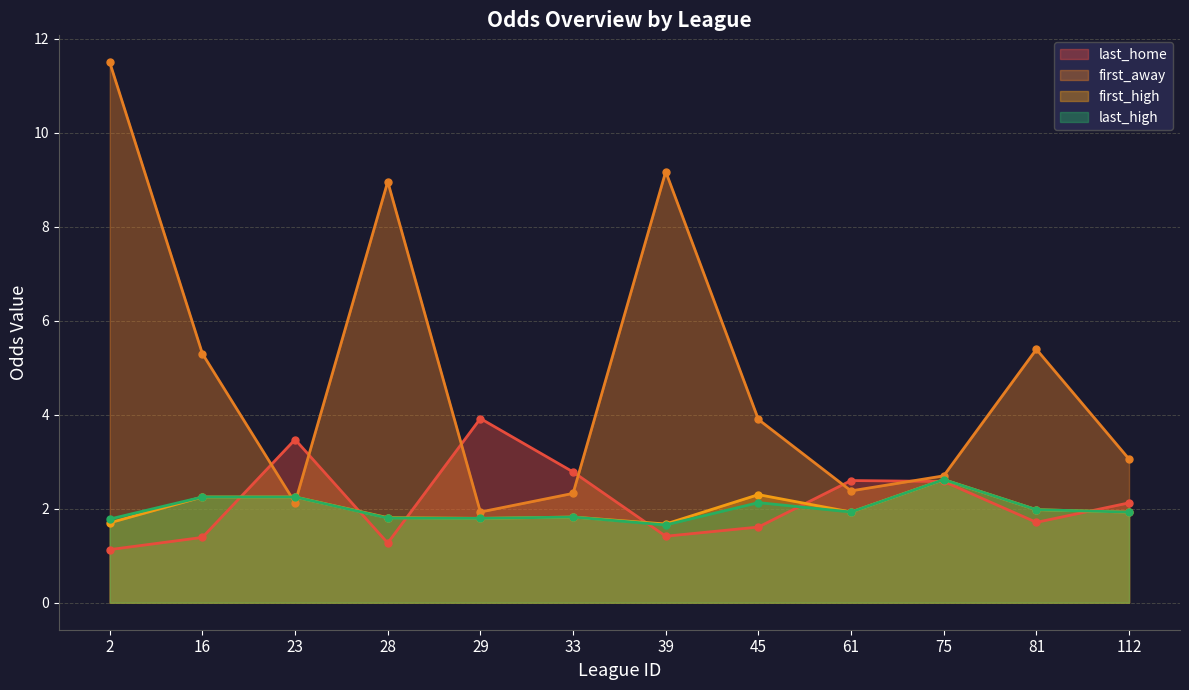

Where is the first local maximum for first_away?

28